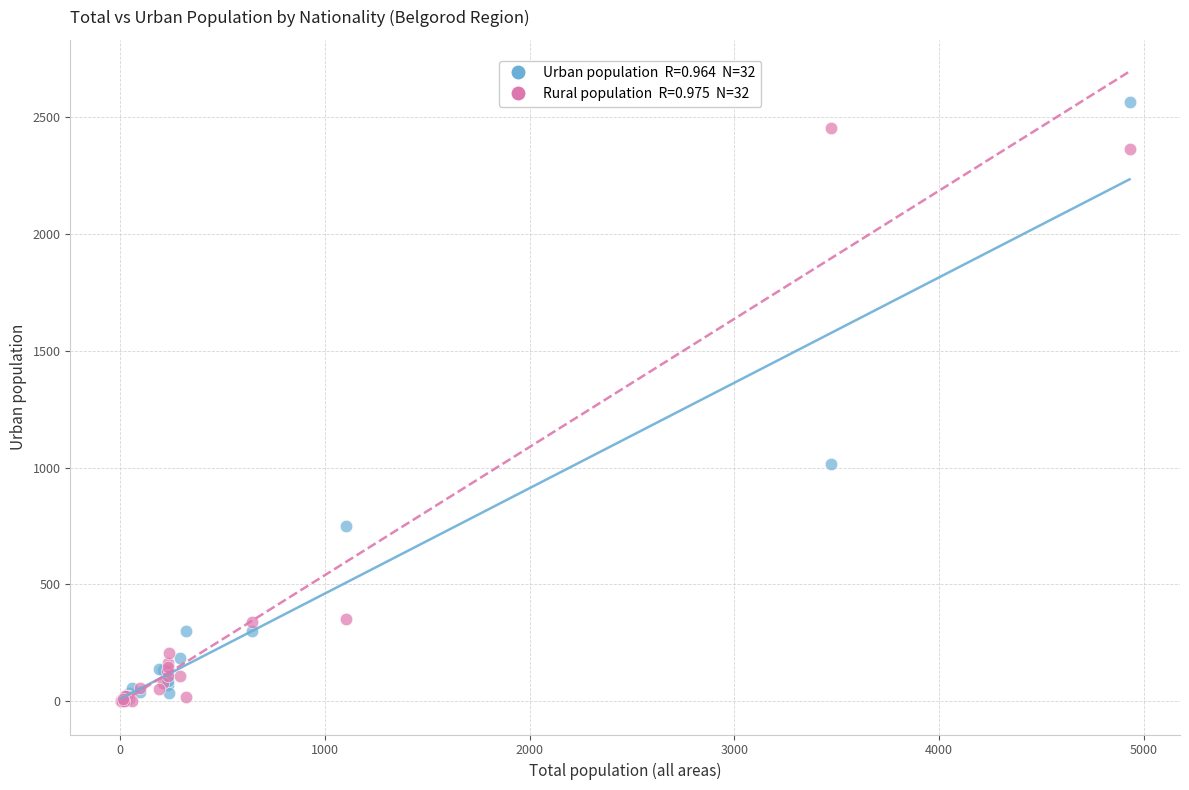

Across all series, what Y value is closest to 1283?

1016